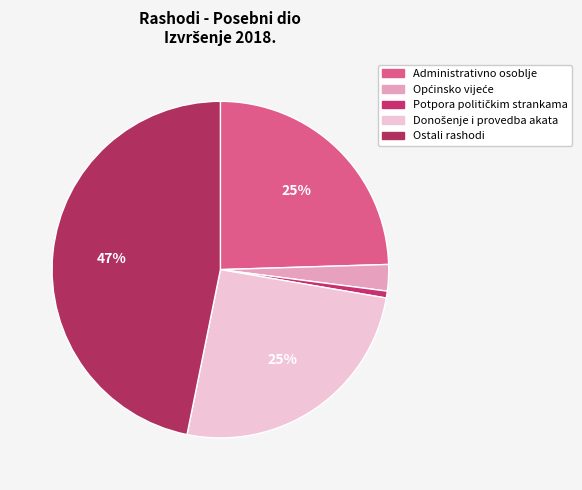

Which category has the smallest portion of the pie?

Potpora političkim strankama